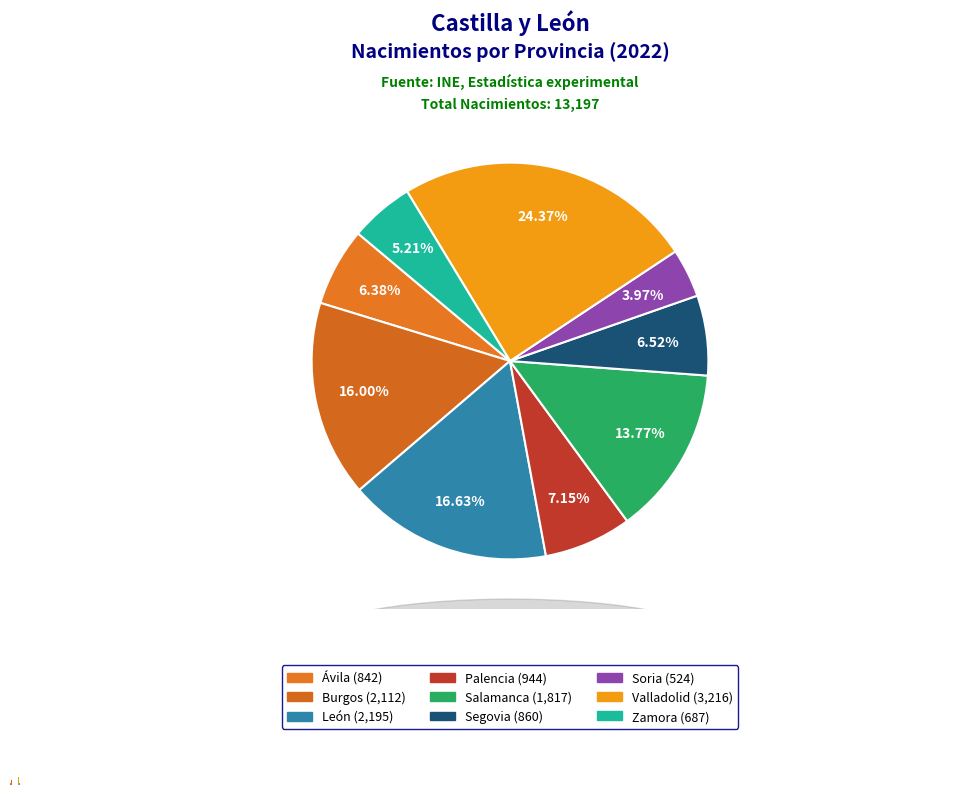

Is there any slice that represents more than half of the pie?

No